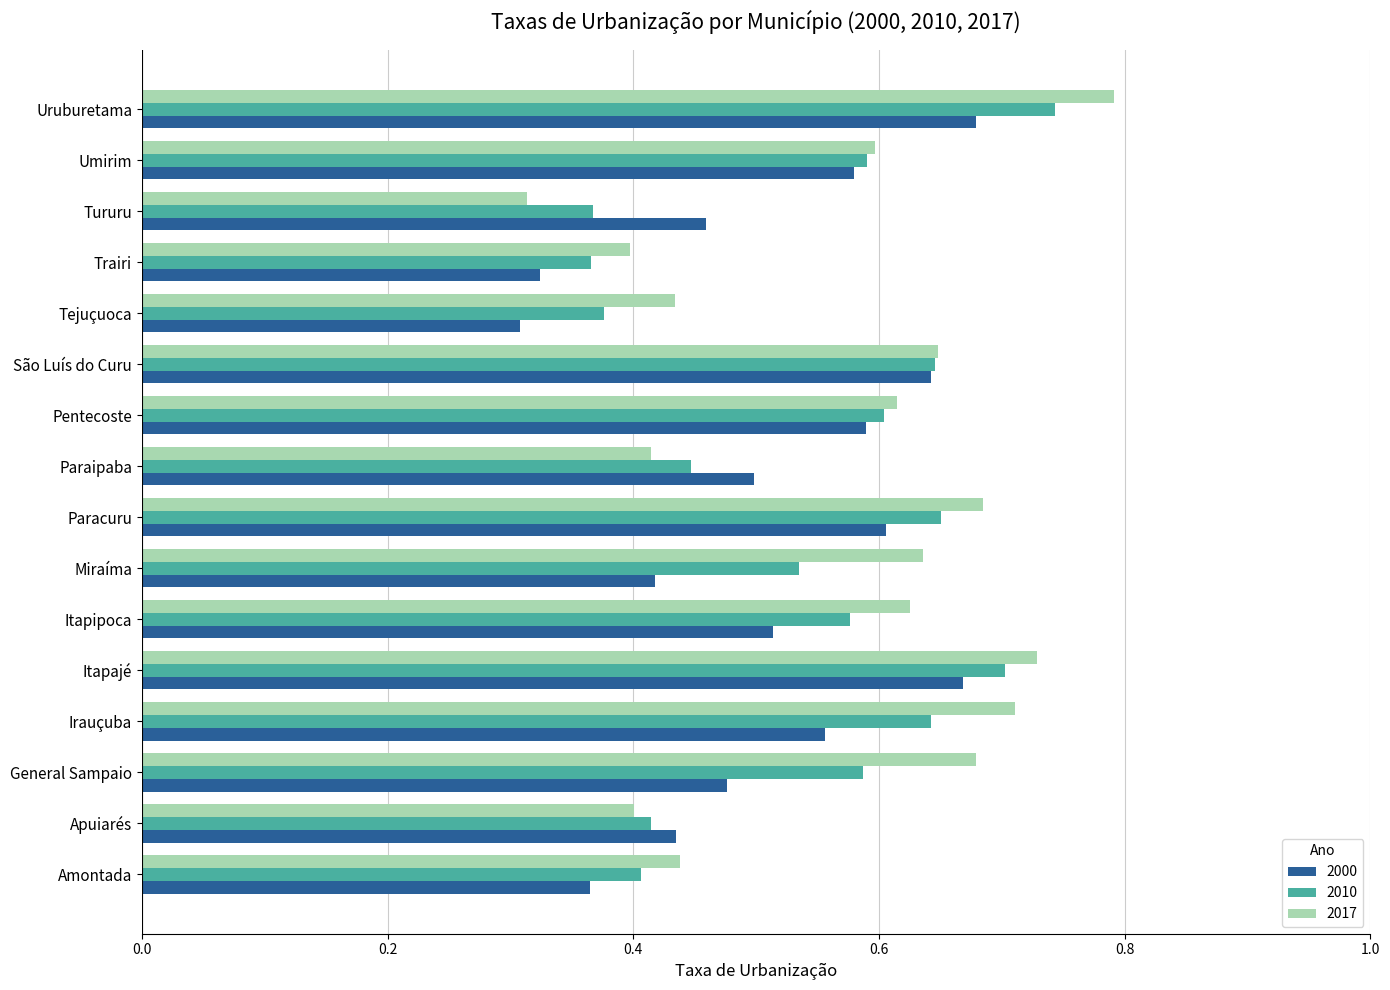

What is the sum of the 2000 values at Itapajé and Umirim?

1.2